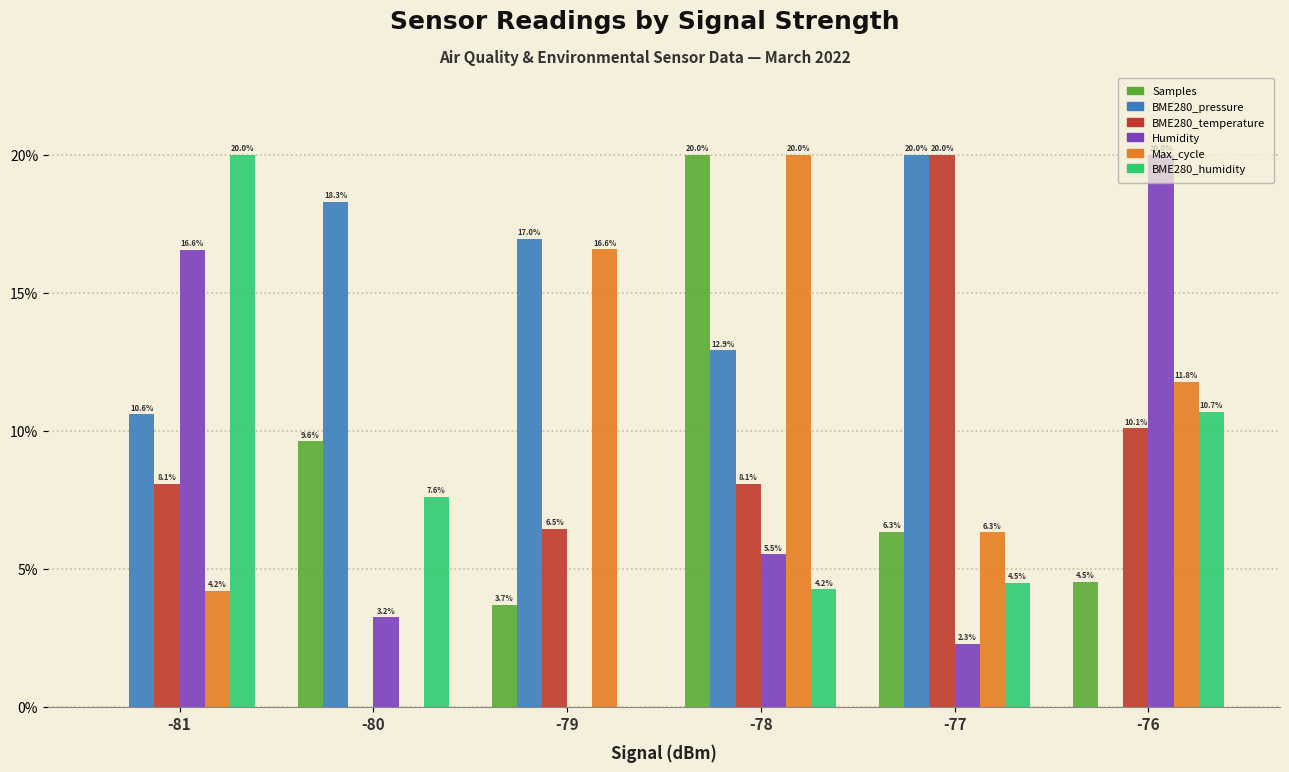

What is the spread (max minus min) of values at -79?

17.0